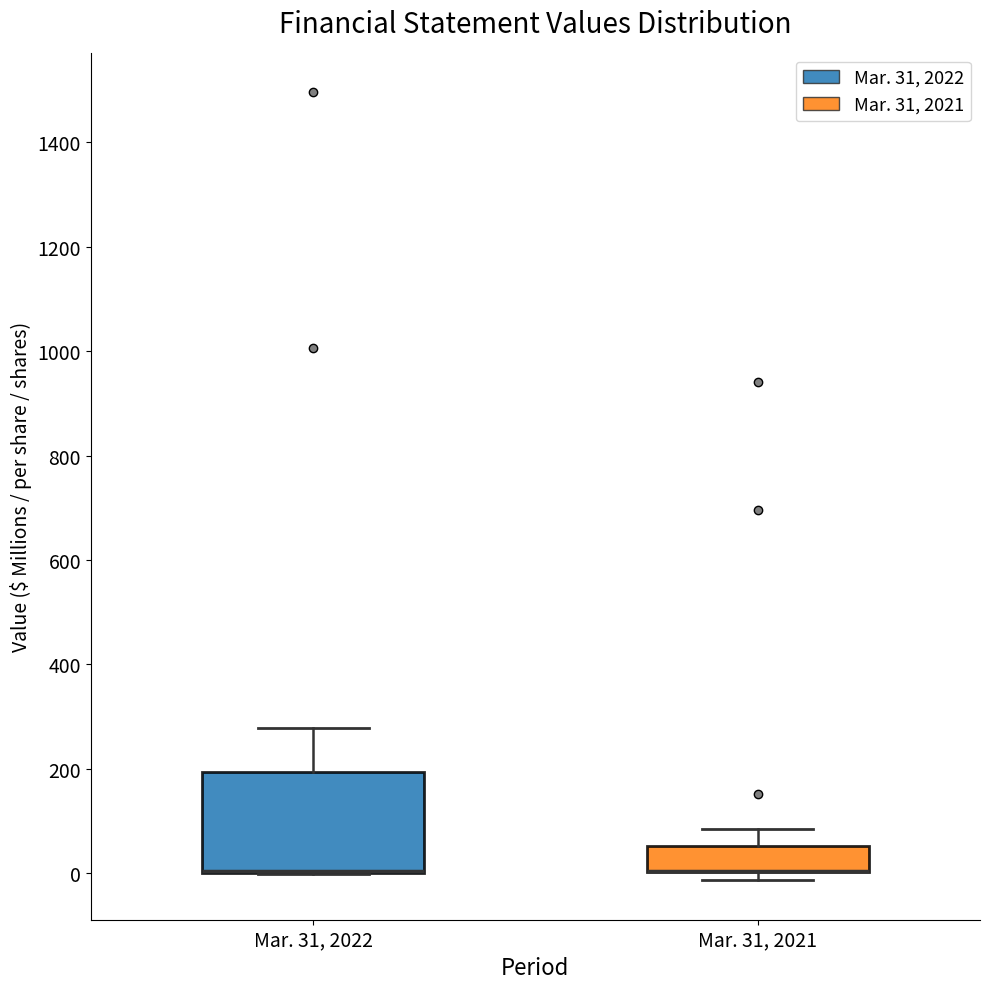

Reading left to right, read every box against the y-axis: the position of its median line, the range the box covers, and the ends of its whiskers. The values are not printed on the chart, so give them approximately, as read against the axis.

Mar. 31, 2022: median 0 (drawn on the box's lower edge), box 0 to 200, whiskers 0 to 280
Mar. 31, 2021: median 0 (drawn on the box's lower edge), box 0 to 60, whiskers -20 to 80